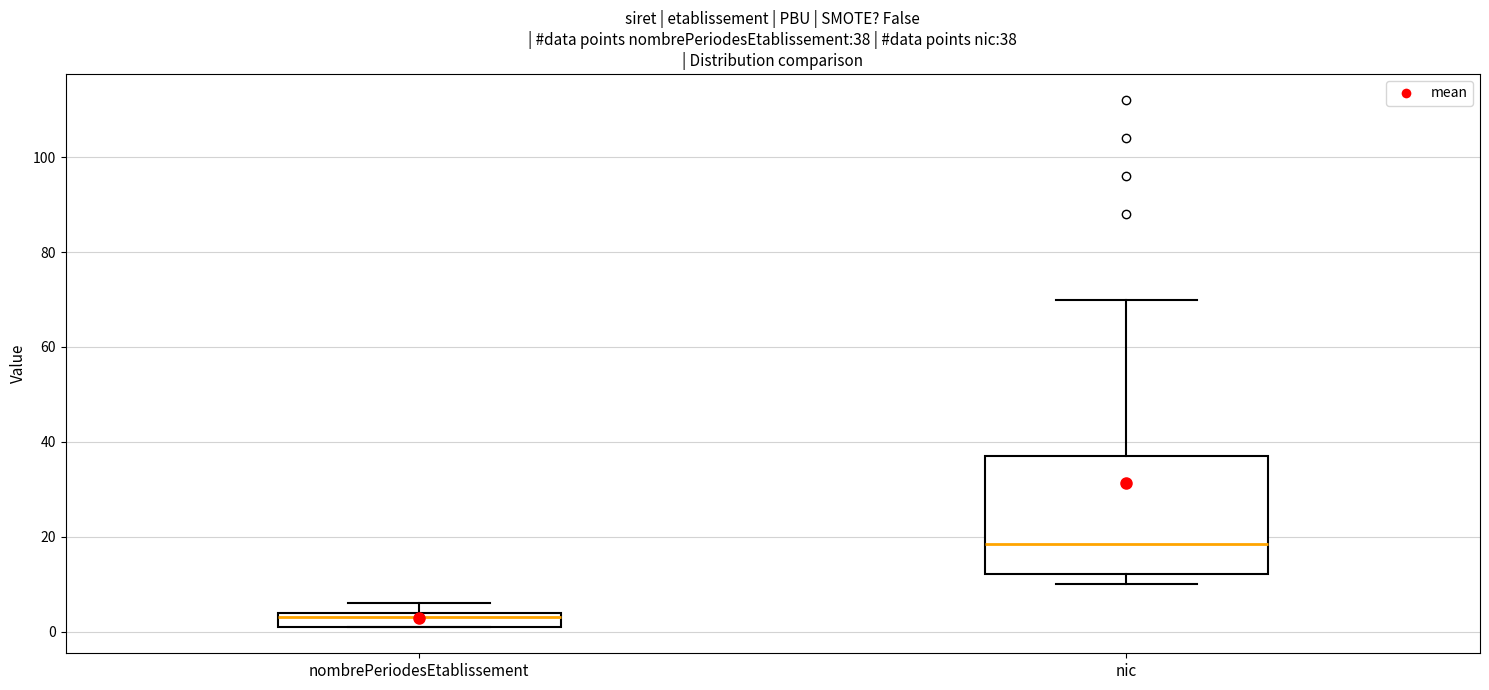

Which box's median line is the lowest?

nombrePeriodesEtablissement